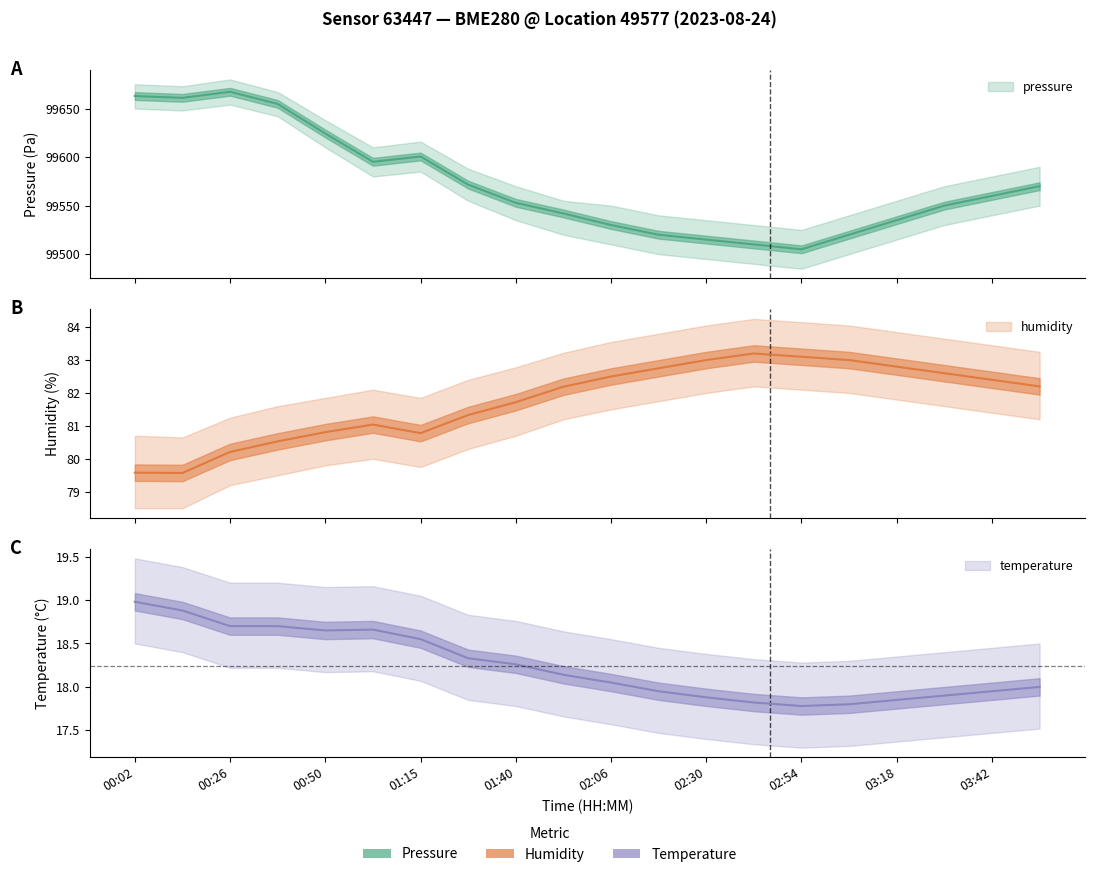

Is it true that temperature equals 18.1 at 02:06?

True